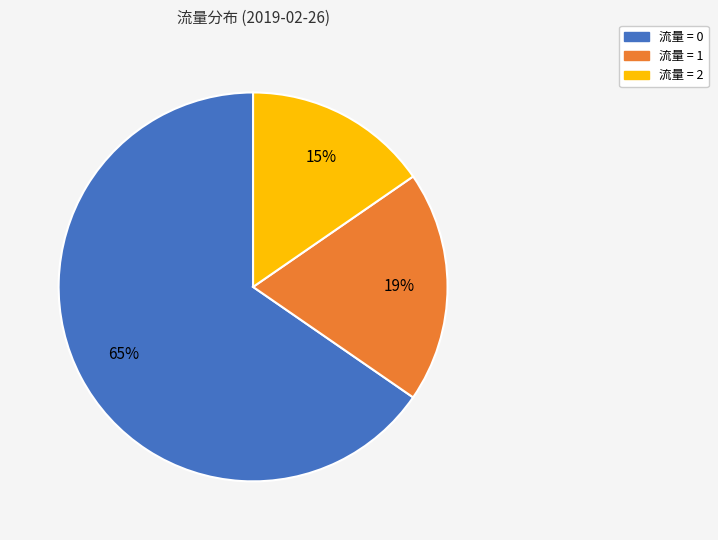

How many slices are in this pie chart?

3